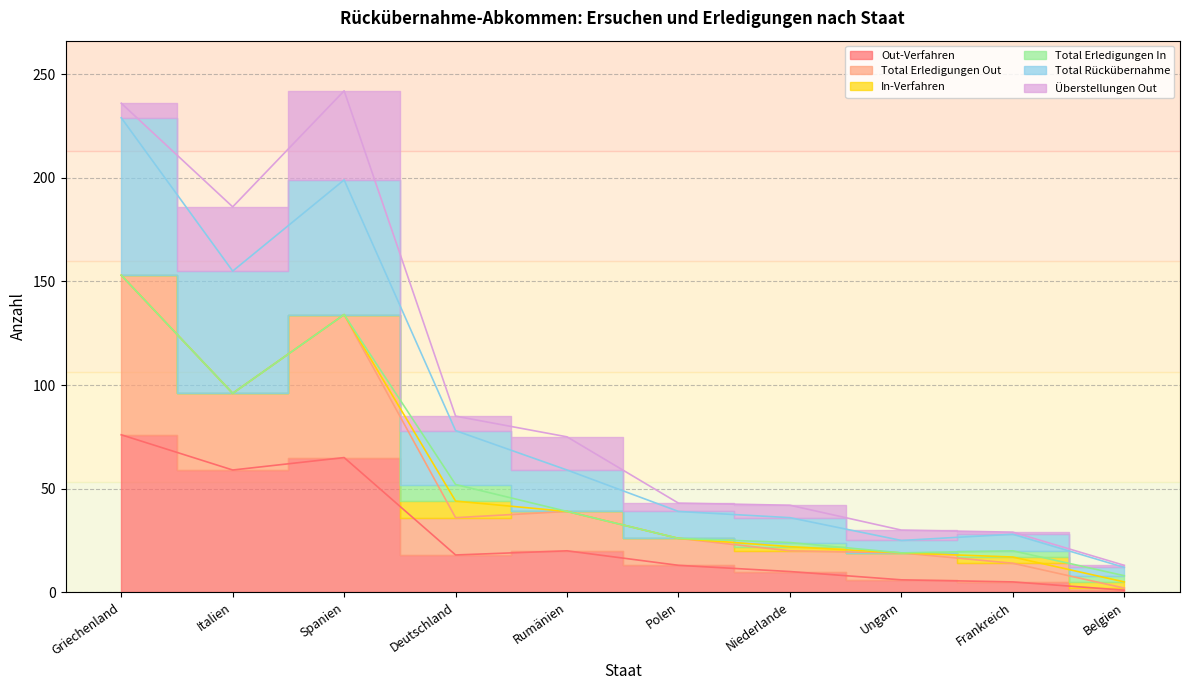

Does the chart display data point markers on the line(s)?

No